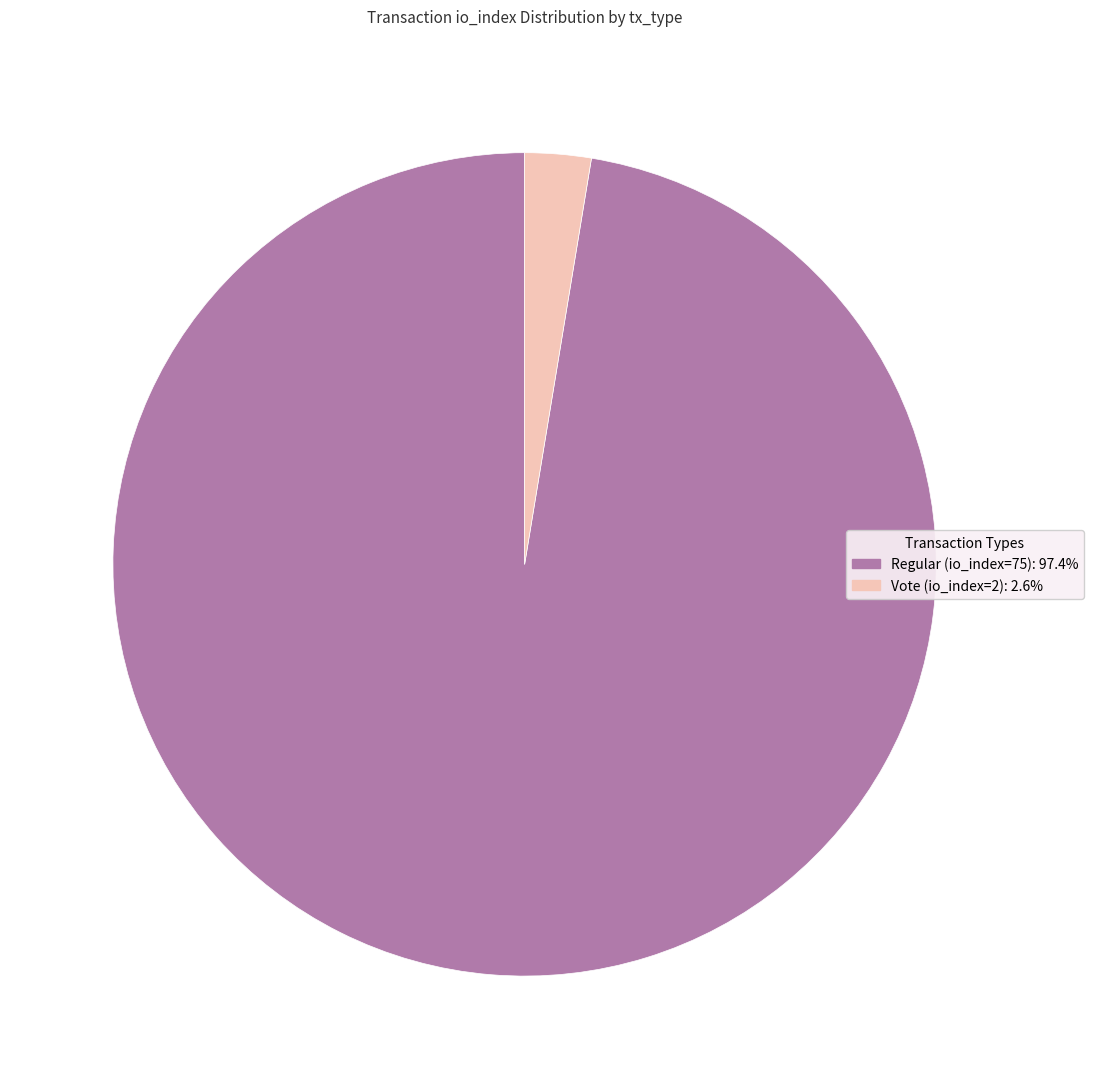

How many segments does this pie chart have?

2